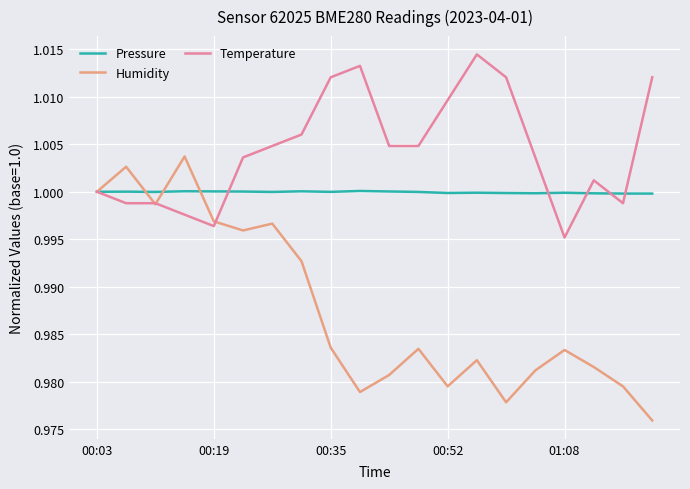

Which series has the largest range (max minus min)?

Humidity